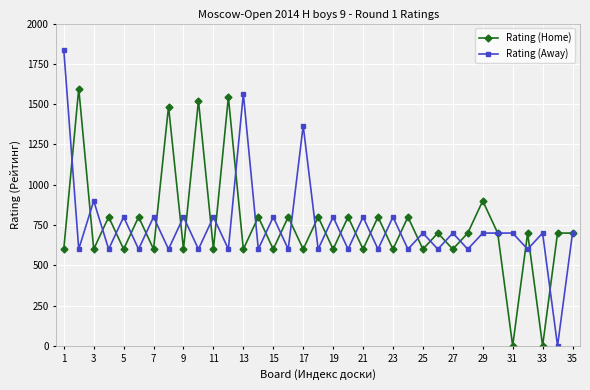

True or false: Rating (Home) has more than 1 interior local peaks.

True